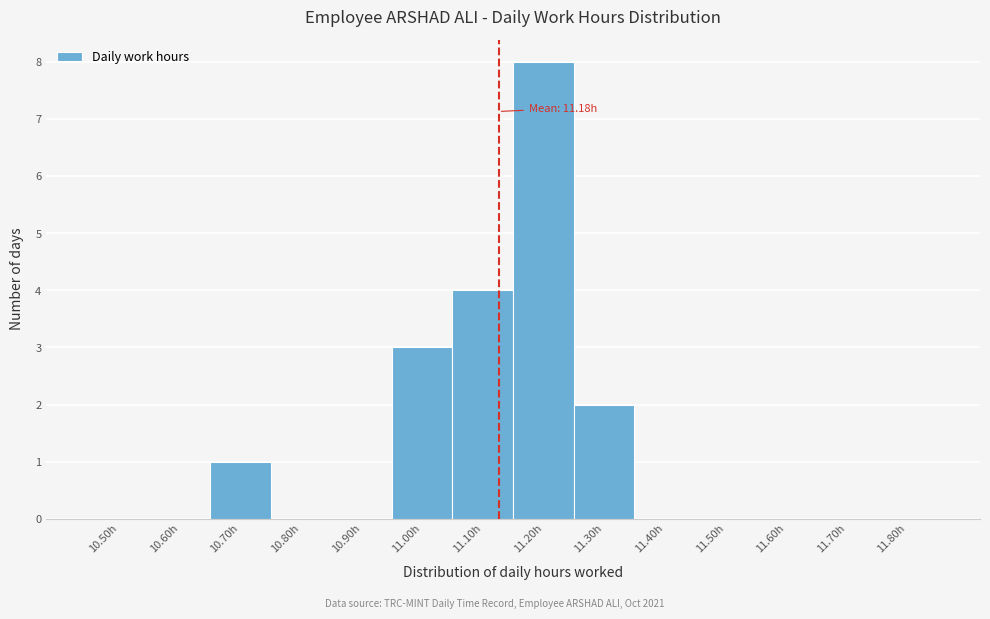

Reading left to right, extract all data points from this chart.

10.50h=0	10.60h=0	10.70h=1	10.80h=0	10.90h=0	11.00h=3	11.10h=4	11.20h=8	11.30h=2	11.40h=0	11.50h=0	11.60h=0	11.70h=0	11.80h=0